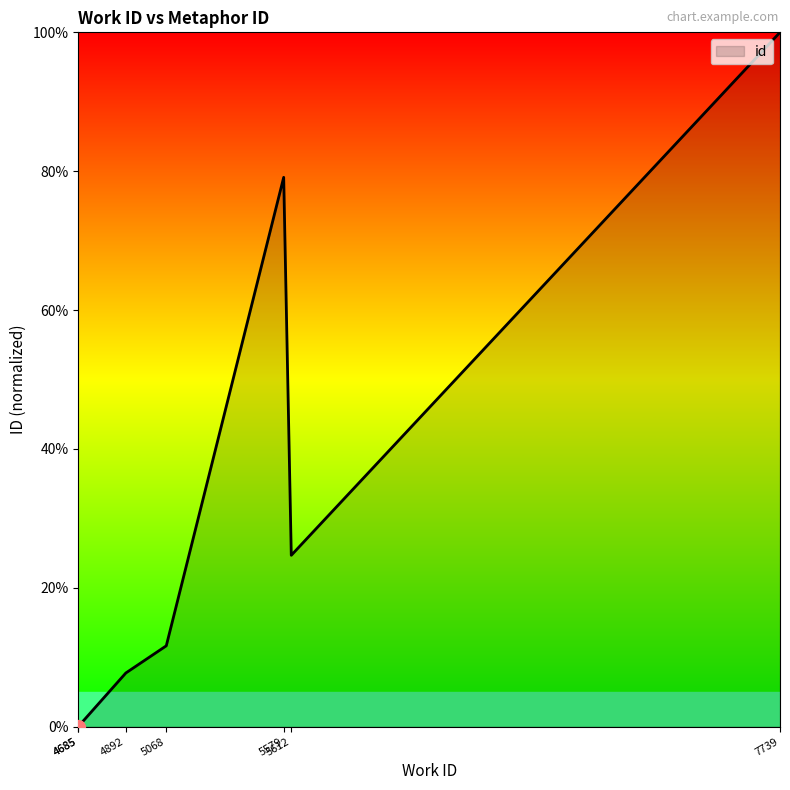

List the labels in order of value, smallest first.

4685, 4685, 4892, 5068, 5612, 5579, 7739